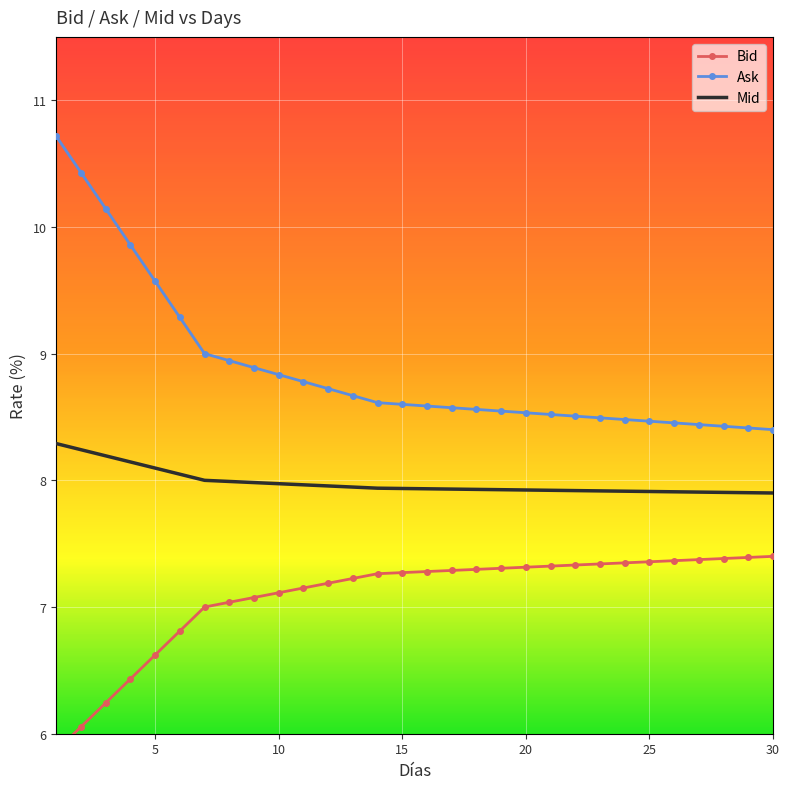

Reading left to right, what are all the values shown in this chart?

Bid: 5.9	6.1	6.2	6.4	6.6	6.8	7.0	7.0	7.1	7.1	7.2	7.2	7.2	7.3	7.3	7.3	7.3	7.3	7.3	7.3	7.3	7.3	7.3	7.3	7.4	7.4	7.4	7.4	7.4	7.4
Ask: 10.7	10.4	10.1	9.9	9.6	9.3	9.0	8.9	8.9	8.8	8.8	8.7	8.7	8.6	8.6	8.6	8.6	8.6	8.5	8.5	8.5	8.5	8.5	8.5	8.5	8.5	8.4	8.4	8.4	8.4
Mid: 8.3	8.2	8.2	8.1	8.1	8.0	8.0	8.0	8.0	8.0	8.0	8.0	7.9	7.9	7.9	7.9	7.9	7.9	7.9	7.9	7.9	7.9	7.9	7.9	7.9	7.9	7.9	7.9	7.9	7.9